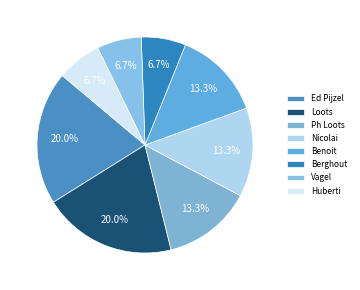

The Nicolai slice represents 7% of the pie. True or false?

False